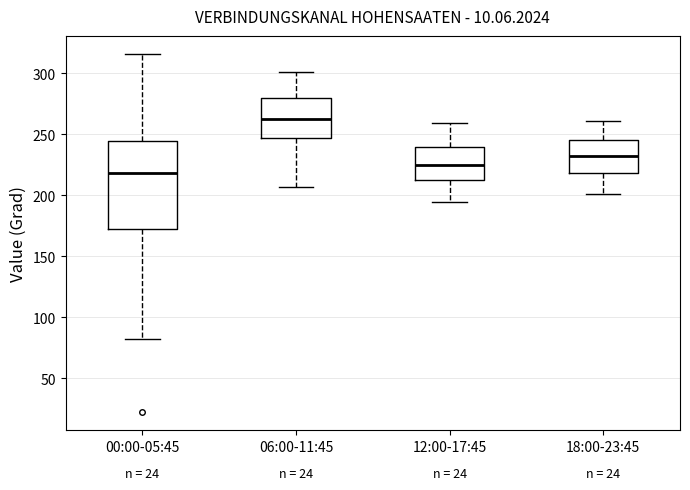

Reading left to right, transcribe this box plot: for each box, give where its median line is, the range the box spans, and where its two whiskers end, as read against the y-axis. The values are not printed on the chart, so give them approximately, as read against the axis.

00:00-05:45: median 220, box 170 to 245, whiskers 80 to 315
06:00-11:45: median 265, box 245 to 280, whiskers 205 to 300
12:00-17:45: median 225, box 215 to 240, whiskers 195 to 260
18:00-23:45: median 230, box 220 to 245, whiskers 200 to 260